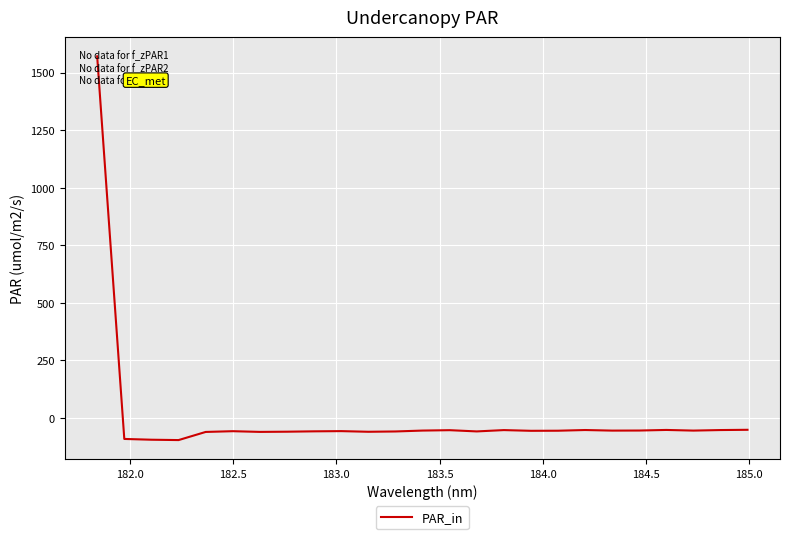

What is the greatest value displayed?

1571.4